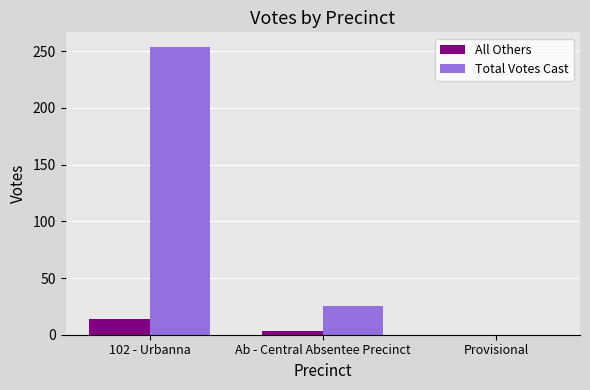

Is the value of Total Votes Cast at Ab - Central Absentee Precinct greater than the value of All Others at 102 - Urbanna?

Yes